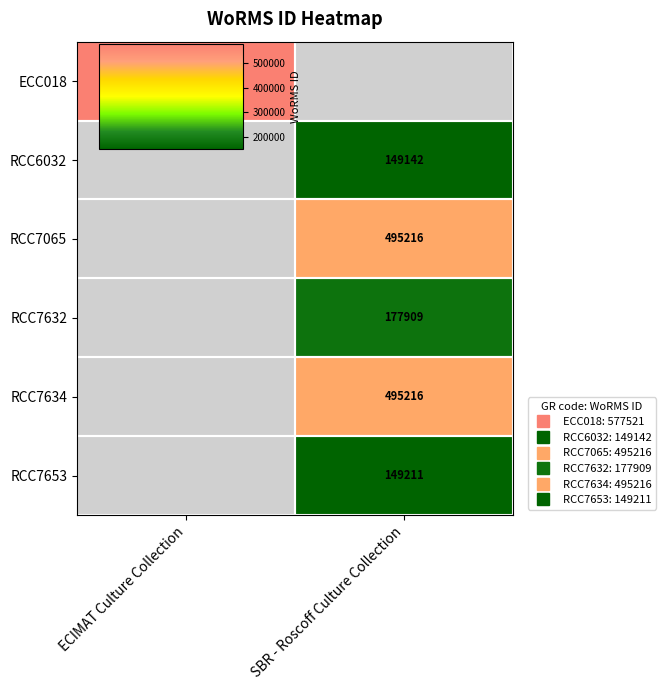

Between SBR - Roscoff Culture Collection and ECIMAT Culture Collection, which is larger?

ECIMAT Culture Collection